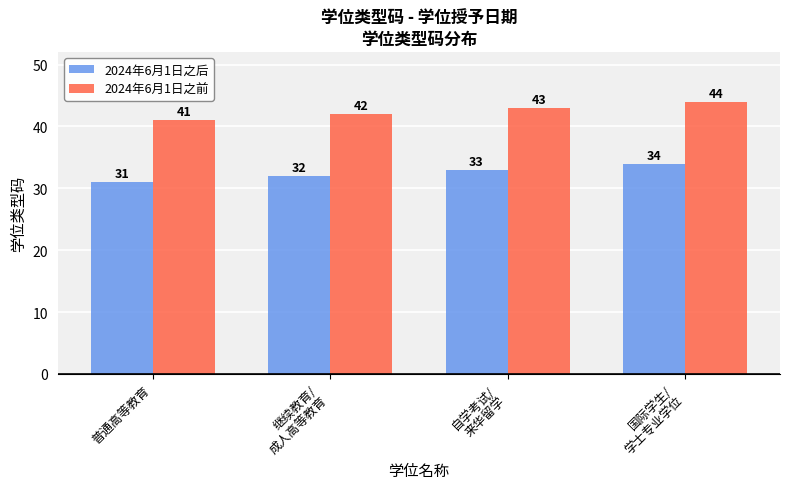

Reading left to right, list all the values displayed in this chart.

2024年6月1日之后: 普通高等教育=31	继续教育/
成人高等教育=32	自学考试/
来华留学=33	国际学生/
学士专业学位=34
2024年6月1日之前: 普通高等教育=41	继续教育/
成人高等教育=42	自学考试/
来华留学=43	国际学生/
学士专业学位=44